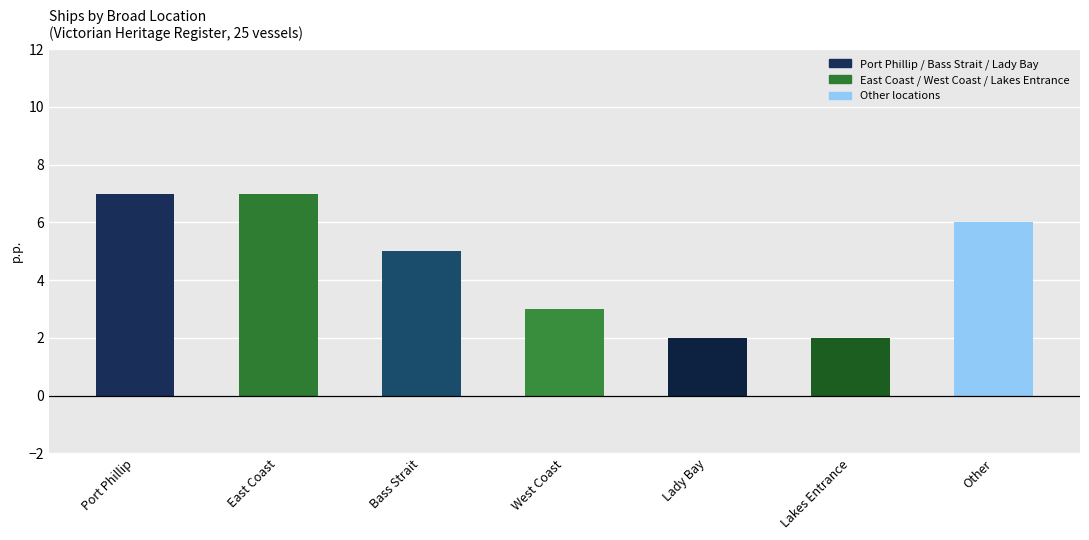

What is the change in value from Bass Strait to Lakes Entrance?

-3